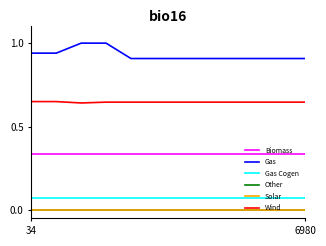

Is this an area chart (filled region under the line)?

No